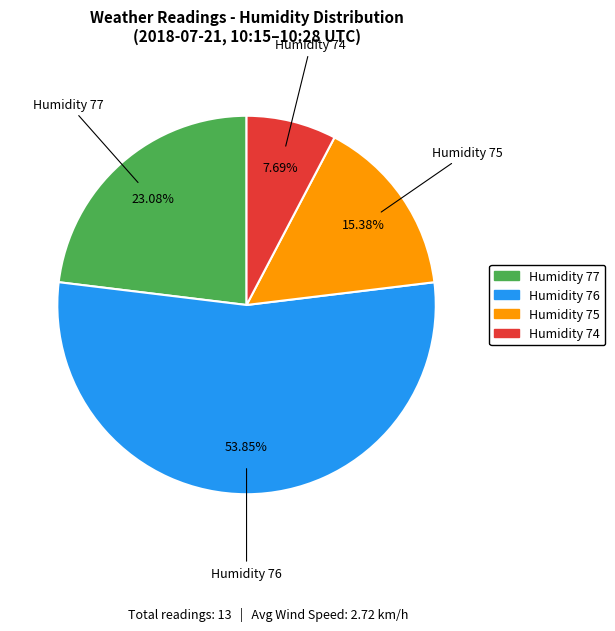

Does any single category account for the majority?

Yes